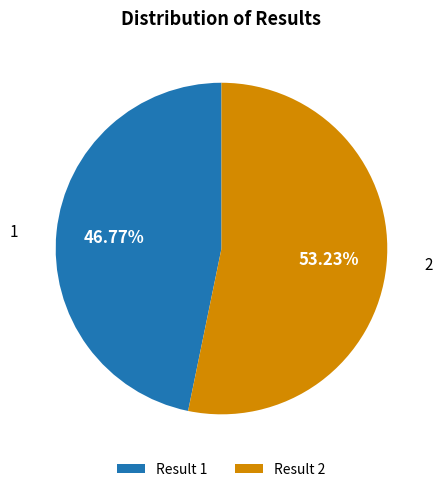

What is the total percentage of 1 and 2?

100.0%